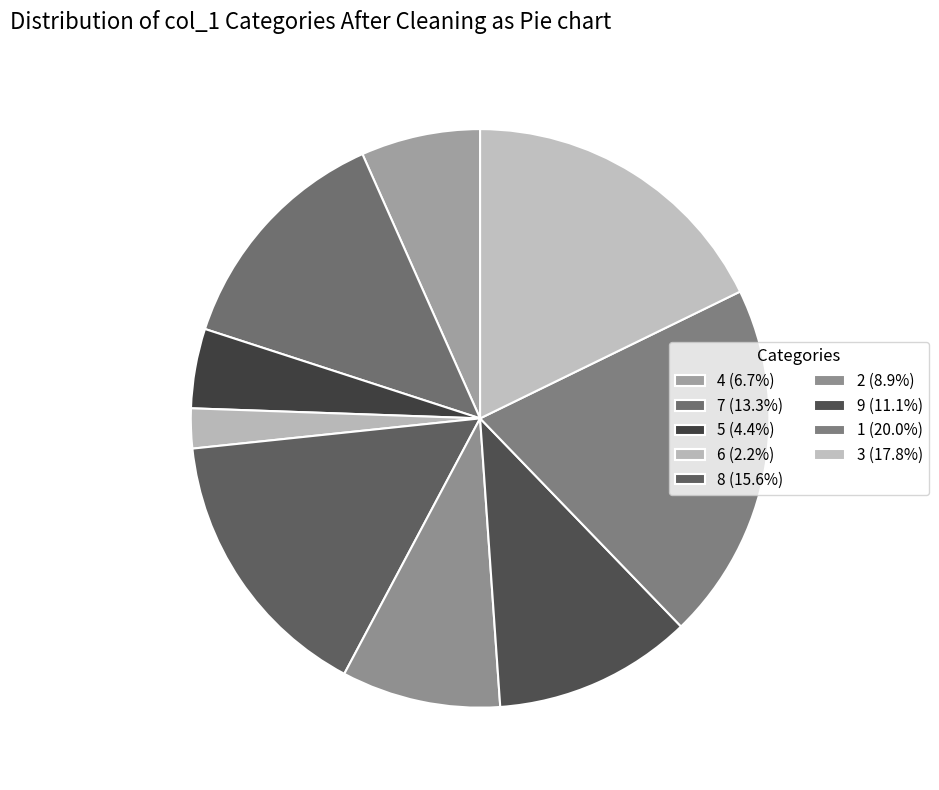

How many slices are in this pie chart?

9